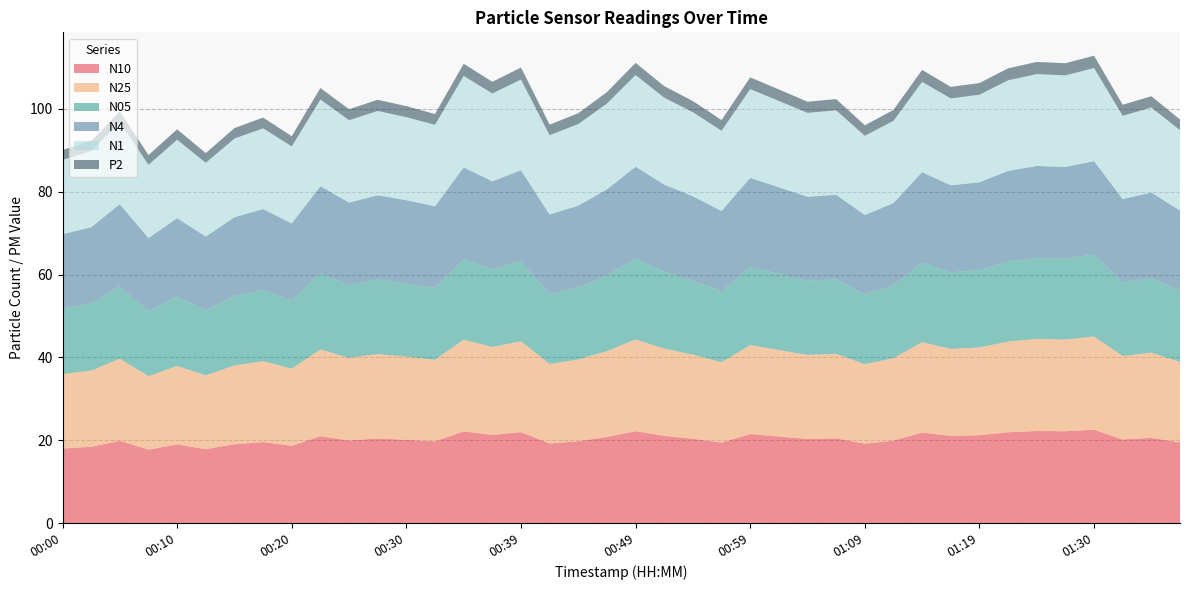

Reading left to right, extract all data points from this chart.

N10: 00:00=18.0	00:03=18.4	00:05=19.8	00:08=17.7	00:10=19.0	00:13=17.8	00:15=19.0	00:17=19.5	00:20=18.6	00:22=21.0	00:25=19.9	00:27=20.4	00:30=20.1	00:32=19.7	00:34=22.1	00:37=21.3	00:39=21.9	00:42=19.2	00:44=19.8	00:47=20.8	00:49=22.2	00:52=21.1	00:54=20.3	00:56=19.4	00:59=21.5	01:01=20.9	01:04=20.3	01:06=20.4	01:09=19.2	01:11=19.9	01:13=21.8	01:16=21.0	01:19=21.2	01:21=21.9	01:24=22.2	01:27=22.2	01:30=22.5	01:32=20.2	01:38=20.6	01:40=19.4
N25: 00:00=18.0	00:03=18.4	00:05=19.8	00:08=17.7	00:10=19.0	00:13=17.8	00:15=19.0	00:17=19.5	00:20=18.6	00:22=20.9	00:25=19.9	00:27=20.4	00:30=20.1	00:32=19.7	00:34=22.1	00:37=21.2	00:39=21.9	00:42=19.2	00:44=19.7	00:47=20.8	00:49=22.2	00:52=21.0	00:54=20.3	00:56=19.4	00:59=21.5	01:01=20.9	01:04=20.3	01:06=20.4	01:09=19.2	01:11=19.9	01:13=21.8	01:16=21.0	01:19=21.2	01:21=21.9	01:24=22.2	01:27=22.1	01:30=22.5	01:32=20.1	01:38=20.6	01:40=19.4
N05: 00:00=15.8	00:03=16.2	00:05=17.5	00:08=15.6	00:10=16.7	00:13=15.7	00:15=16.8	00:17=17.2	00:20=16.4	00:22=18.5	00:25=17.6	00:27=18.0	00:30=17.7	00:32=17.4	00:34=19.5	00:37=18.7	00:39=19.3	00:42=16.9	00:44=17.4	00:47=18.3	00:49=19.5	00:52=18.5	00:54=17.9	00:56=17.1	00:59=18.9	01:01=18.4	01:04=17.9	01:06=18.0	01:09=16.9	01:11=17.5	01:13=19.2	01:16=18.5	01:19=18.7	01:21=19.3	01:24=19.6	01:27=19.5	01:30=19.8	01:32=17.8	01:38=18.1	01:40=17.1
N4: 00:00=18.0	00:03=18.4	00:05=19.8	00:08=17.7	00:10=19.0	00:13=17.8	00:15=19.0	00:17=19.5	00:20=18.6	00:22=21.0	00:25=19.9	00:27=20.4	00:30=20.1	00:32=19.7	00:34=22.1	00:37=21.3	00:39=21.9	00:42=19.2	00:44=19.8	00:47=20.8	00:49=22.2	00:52=21.1	00:54=20.3	00:56=19.4	00:59=21.5	01:01=20.9	01:04=20.3	01:06=20.4	01:09=19.2	01:11=19.9	01:13=21.8	01:16=21.0	01:19=21.2	01:21=21.9	01:24=22.2	01:27=22.1	01:30=22.5	01:32=20.1	01:38=20.6	01:40=19.4
N1: 00:00=17.9	00:03=18.4	00:05=19.8	00:08=17.7	00:10=18.9	00:13=17.8	00:15=19.0	00:17=19.5	00:20=18.6	00:22=20.9	00:25=19.9	00:27=20.4	00:30=20.0	00:32=19.7	00:34=22.1	00:37=21.2	00:39=21.9	00:42=19.1	00:44=19.7	00:47=20.7	00:49=22.1	00:52=21.0	00:54=20.3	00:56=19.4	00:59=21.4	01:01=20.9	01:04=20.3	01:06=20.4	01:09=19.1	01:11=19.9	01:13=21.8	01:16=21.0	01:19=21.1	01:21=21.9	01:24=22.2	01:27=22.1	01:30=22.5	01:32=20.1	01:38=20.5	01:40=19.4
P2: 00:00=2.4	00:03=2.4	00:05=2.6	00:08=2.4	00:10=2.5	00:13=2.4	00:15=2.5	00:17=2.6	00:20=2.5	00:22=2.8	00:25=2.6	00:27=2.7	00:30=2.7	00:32=2.6	00:34=2.9	00:37=2.8	00:39=2.9	00:42=2.5	00:44=2.6	00:47=2.8	00:49=2.9	00:52=2.8	00:54=2.7	00:56=2.6	00:59=2.8	01:01=2.8	01:04=2.7	01:06=2.7	01:09=2.5	01:11=2.6	01:13=2.9	01:16=2.8	01:19=2.8	01:21=2.9	01:24=2.9	01:27=2.9	01:30=3.0	01:32=2.7	01:38=2.7	01:40=2.6